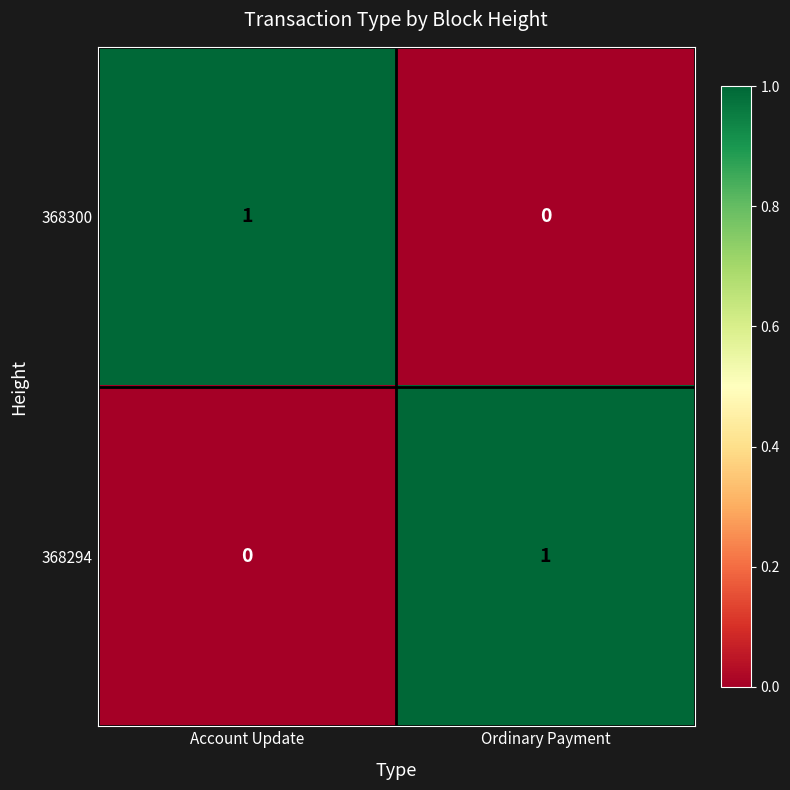

Reading right to left, extract all data points from this chart.

368300: 0	1
368294: 1	0